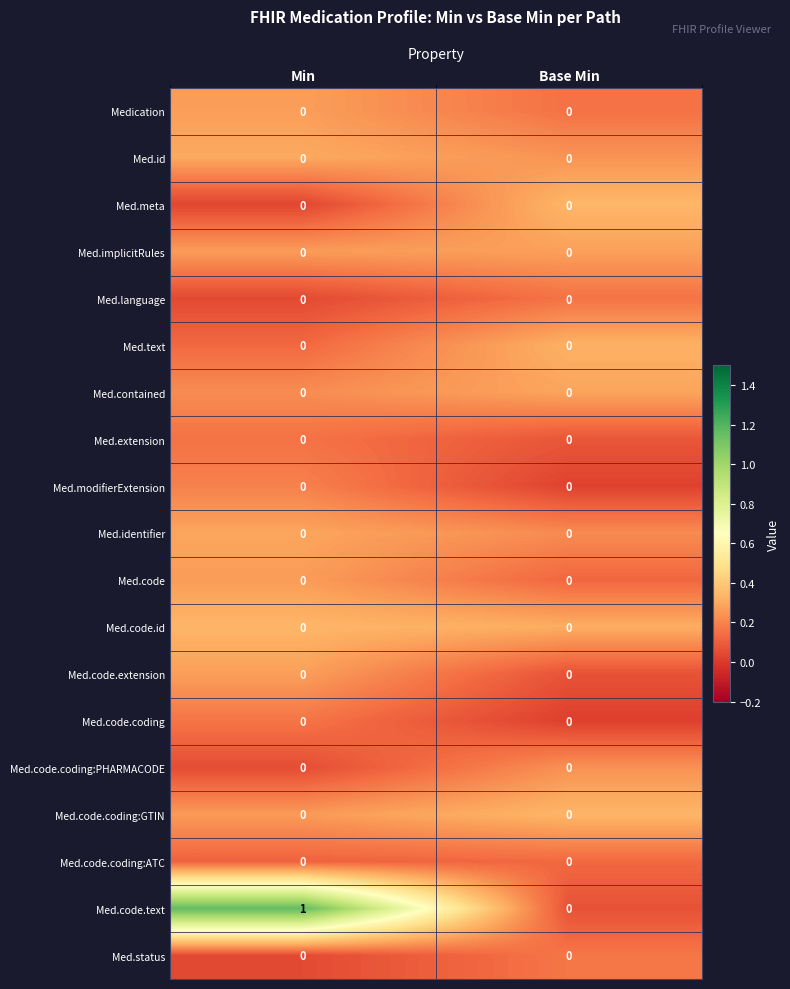

Which series changed the most between Min and Base Min?

Med.code.text